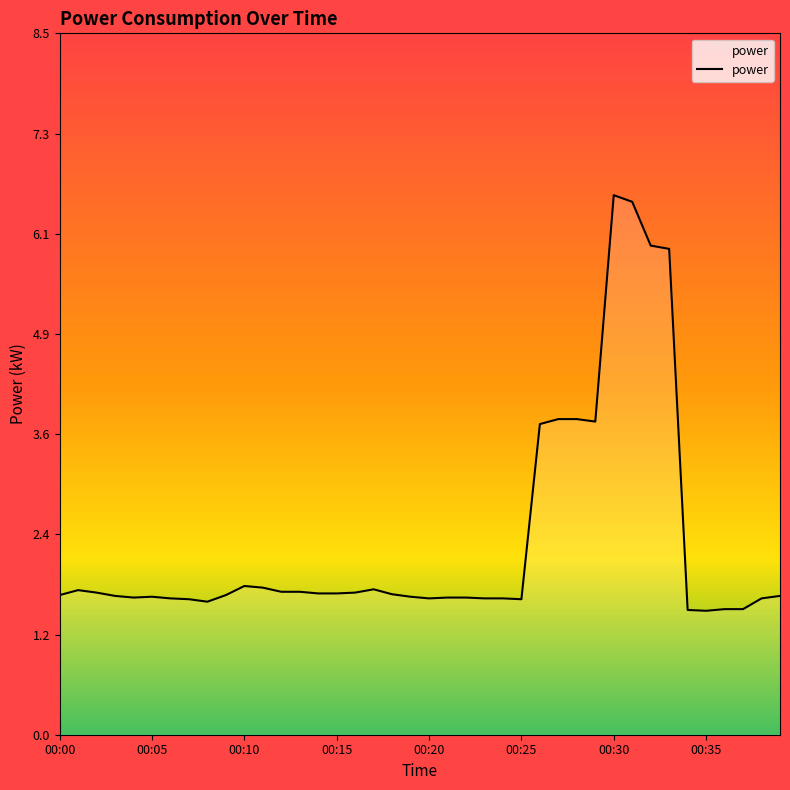

What is the minimum value shown in the chart?

1.5